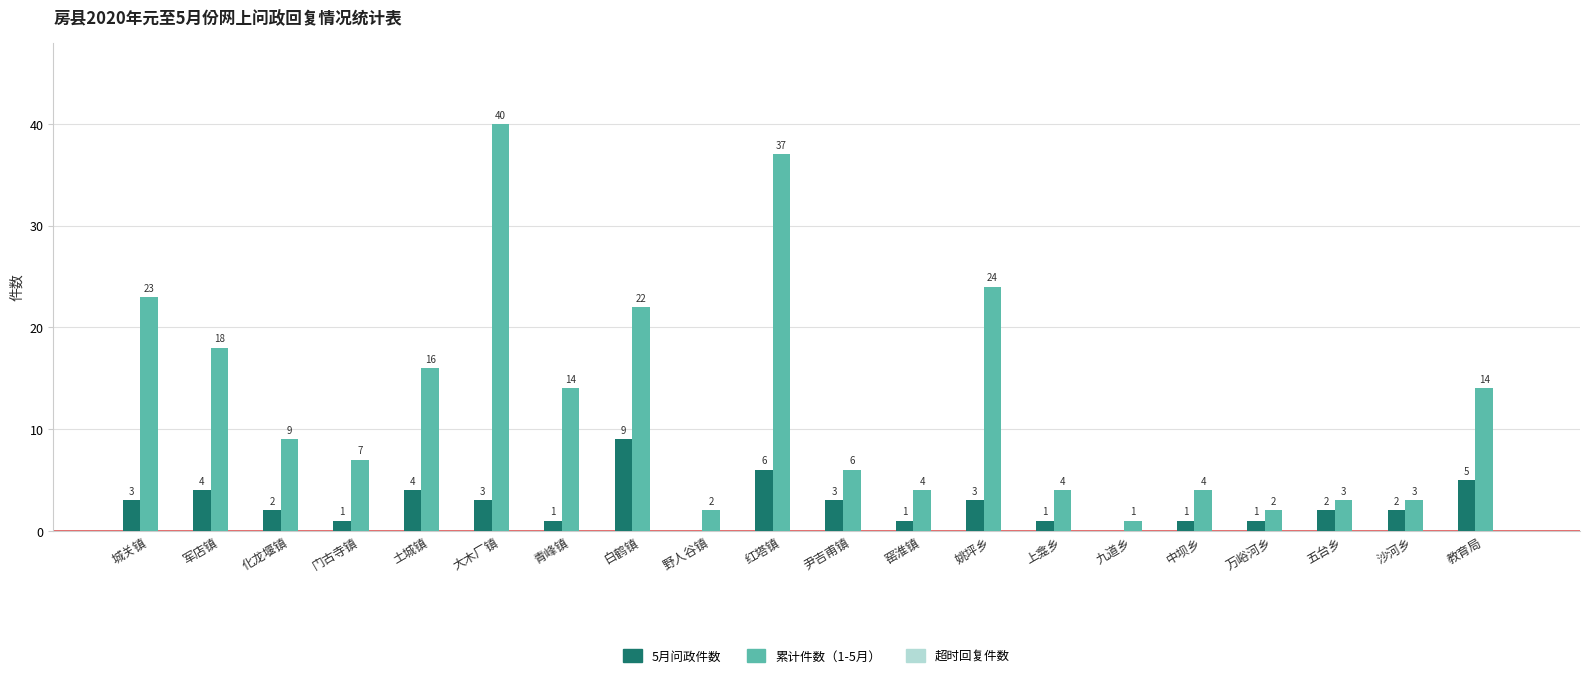

How many data points does each series have?

20